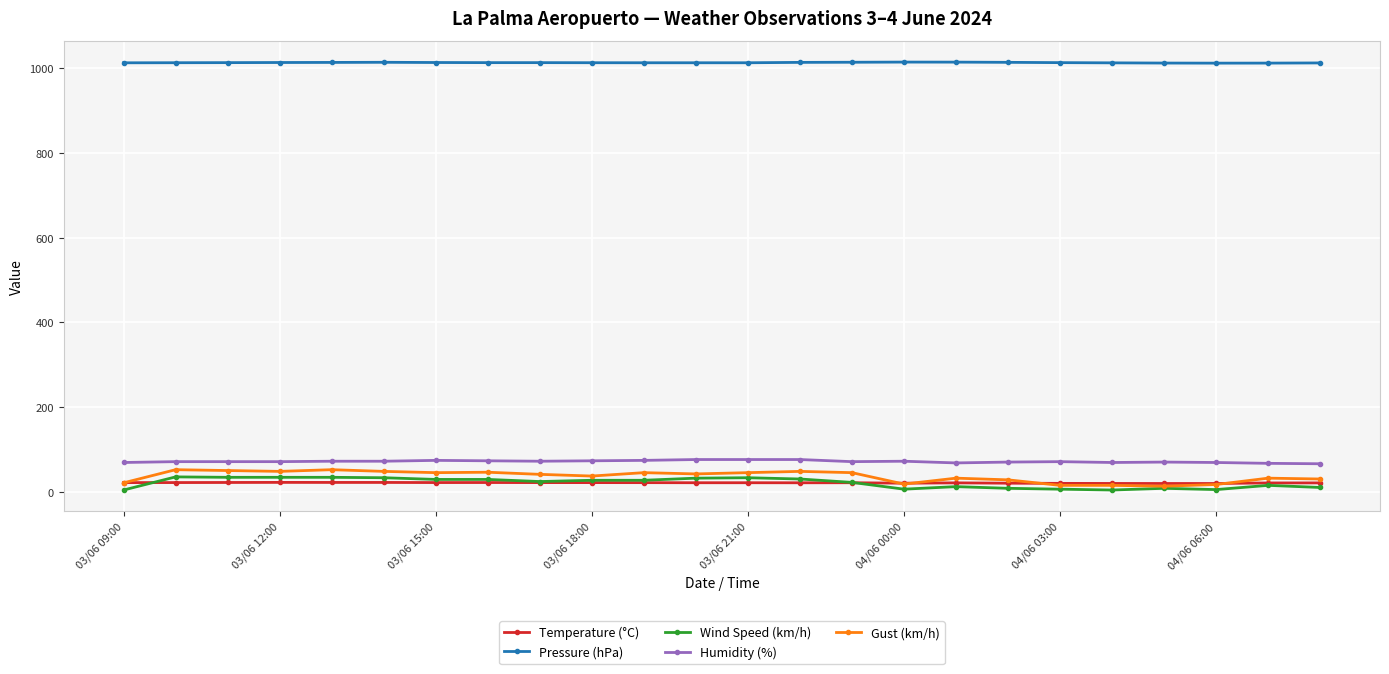

Is this an area chart (filled region under the line)?

No